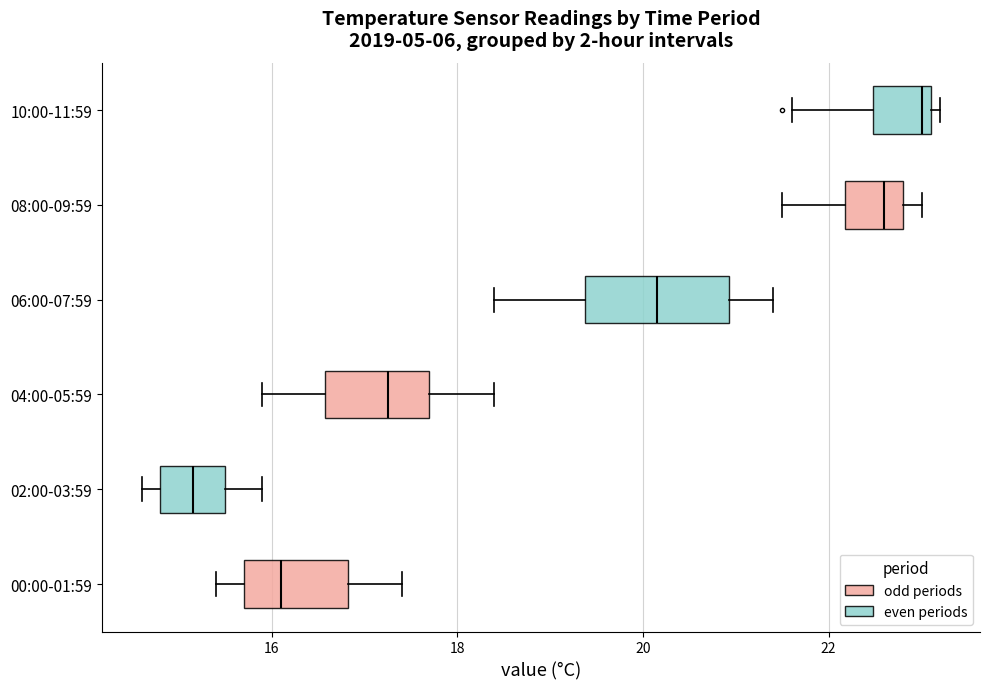

Which box has the furthest to the left median line?

02:00-03:59